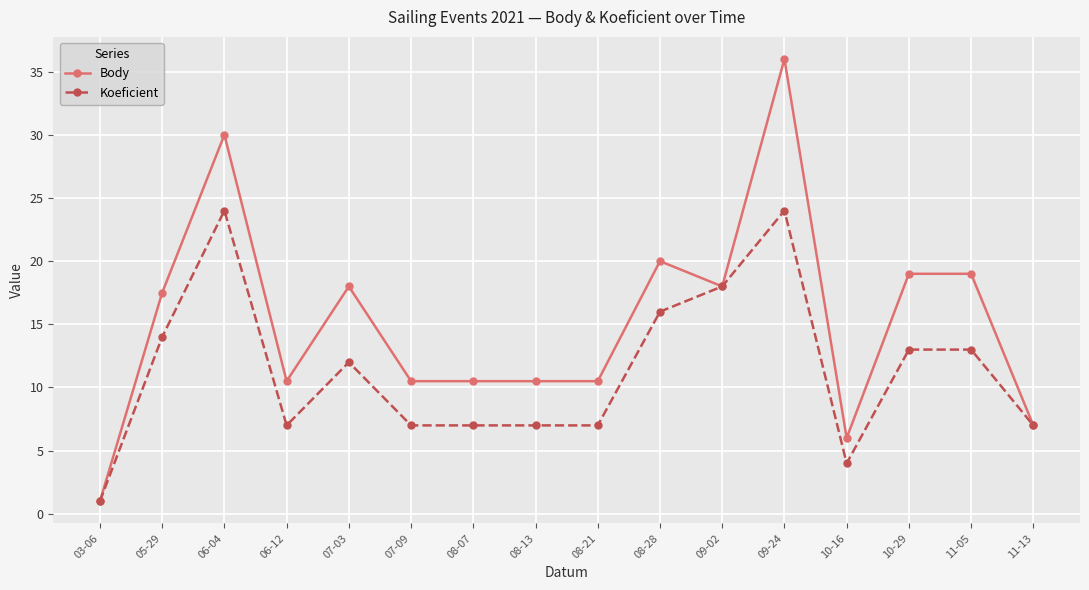

The Koeficient series shows 18.0 at 09-02. True or false?

True